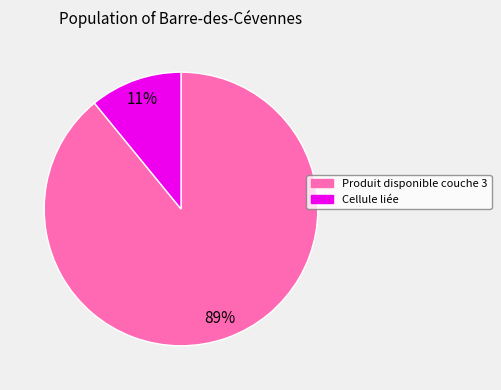

True or false: Cellule liée accounts for 11% of the total.

True